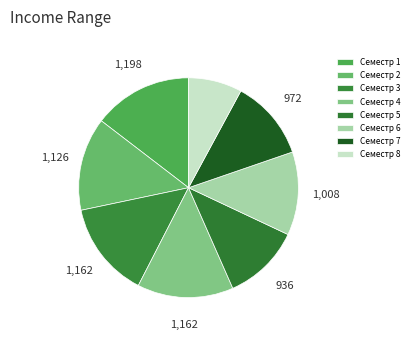

Count the number of slices in the pie.

8